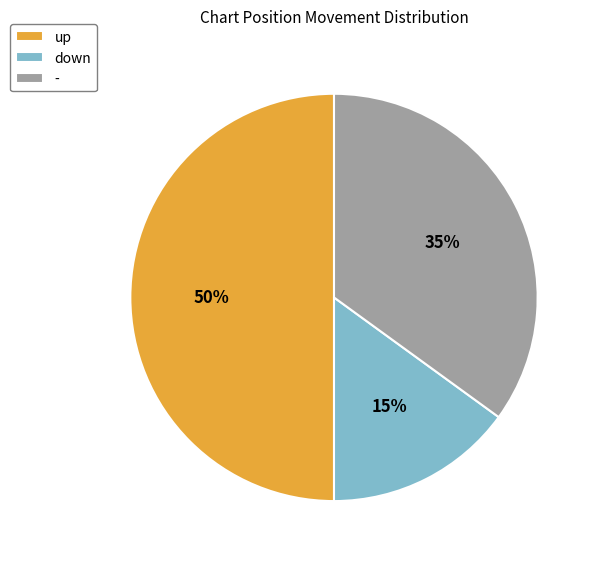

Is down the majority of the pie?

No